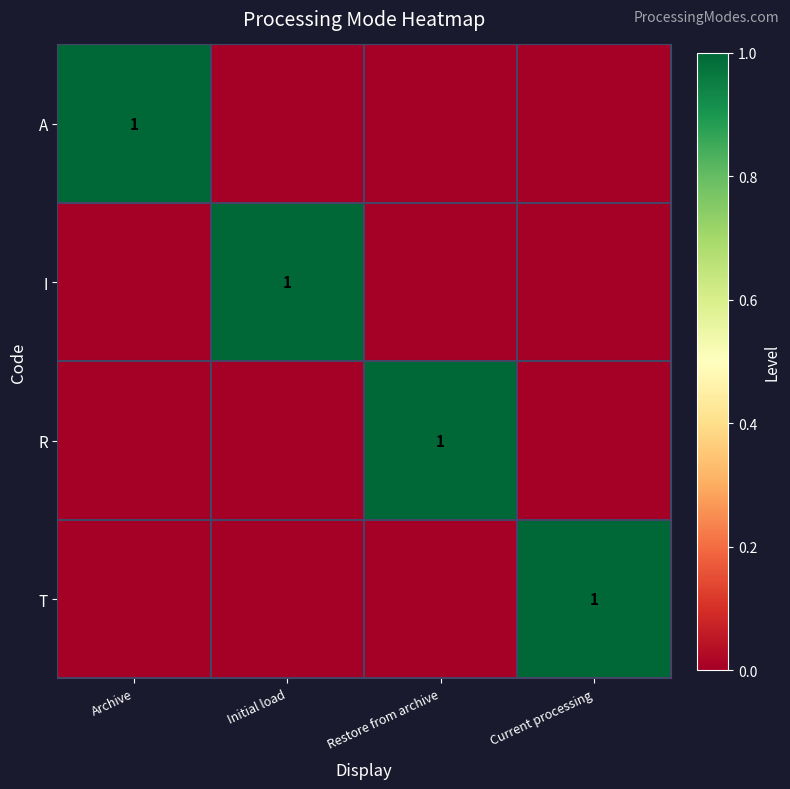

Is it true that R equals 1 at Restore from archive?

True